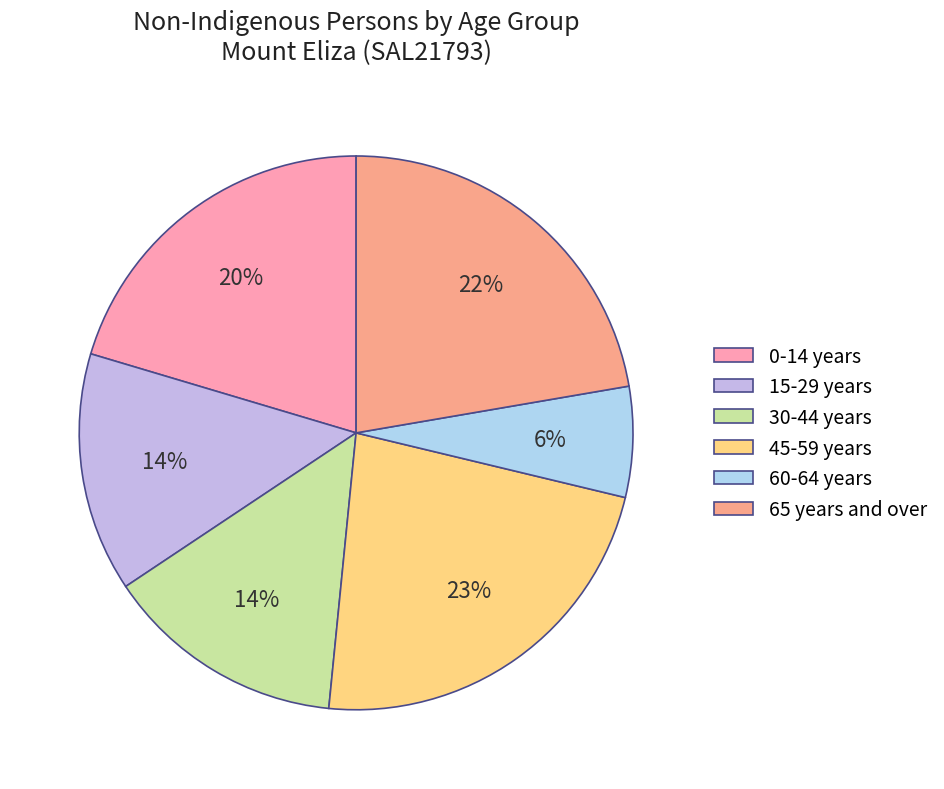

Count the number of slices in the pie.

6